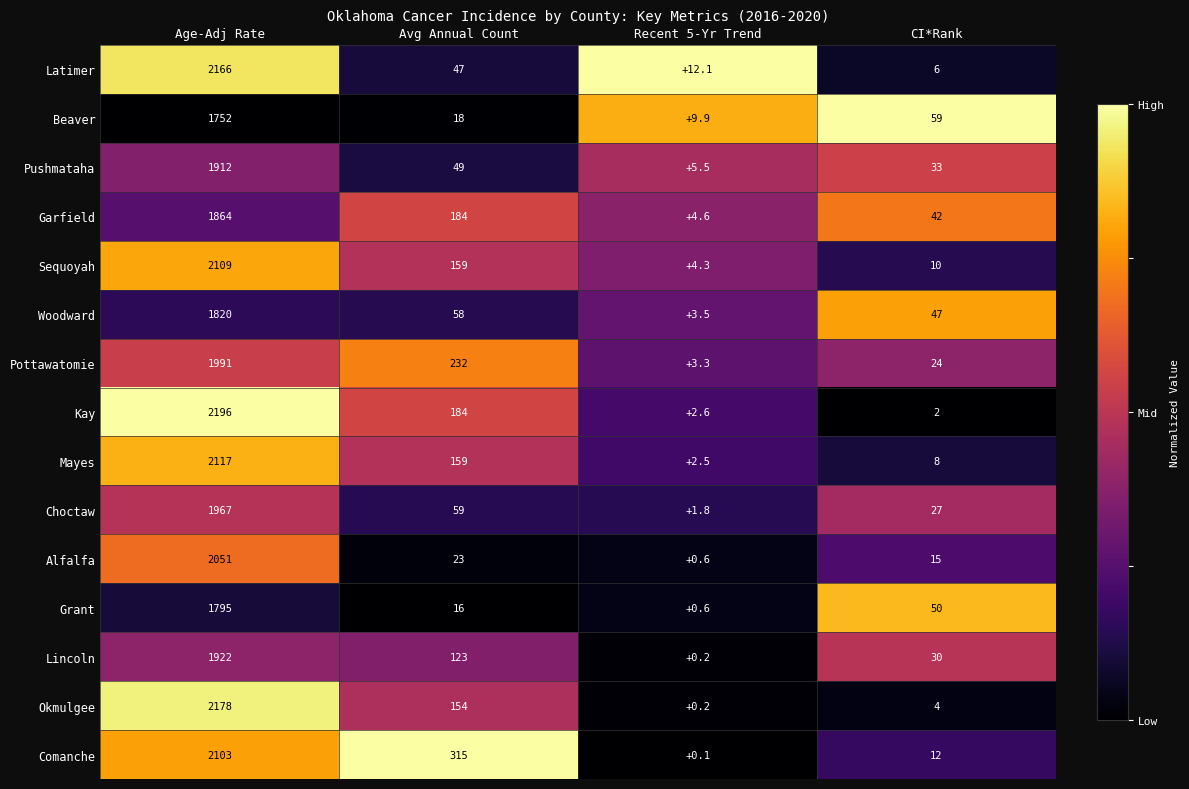

Between Age-Adj Rate and Avg Annual Count, which series saw the biggest shift?

Latimer